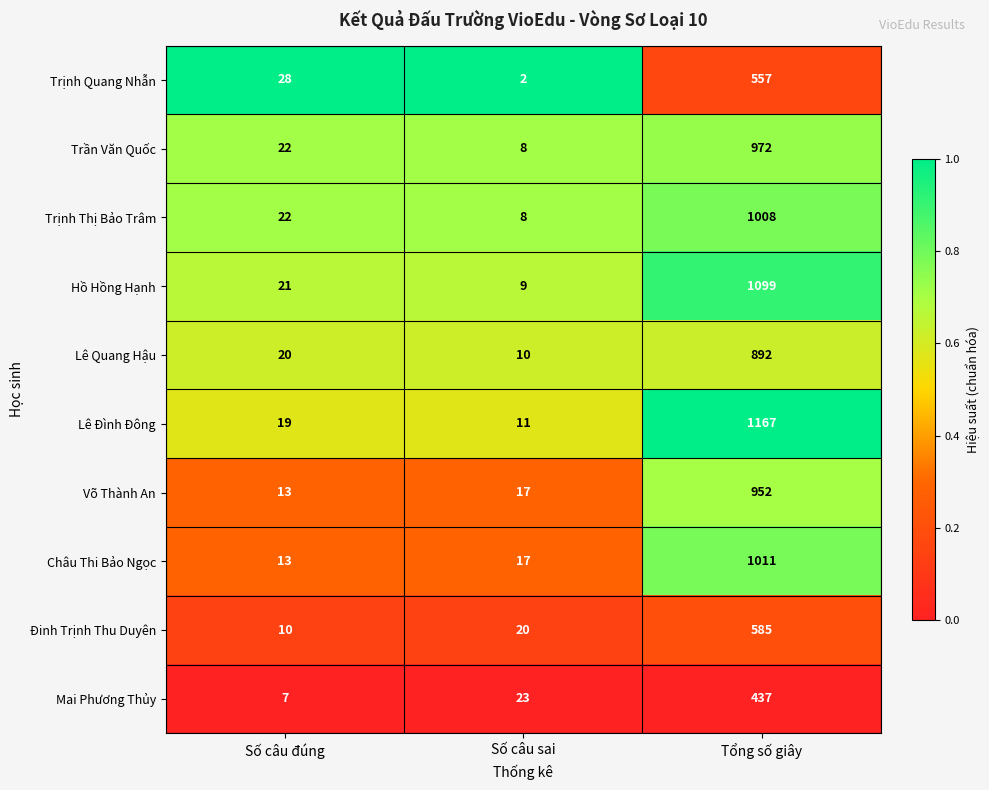

Reading left to right, list all the values displayed in this chart.

Trịnh Quang Nhẫn: 28	2	557
Trần Văn Quốc: 22	8	972
Trịnh Thị Bảo Trâm: 22	8	1008
Hồ Hồng Hạnh: 21	9	1099
Lê Quang Hậu: 20	10	892
Lê Đình Đông: 19	11	1167
Võ Thành An: 13	17	952
Châu Thi Bảo Ngọc: 13	17	1011
Đinh Trịnh Thu Duyên: 10	20	585
Mai Phương Thủy: 7	23	437